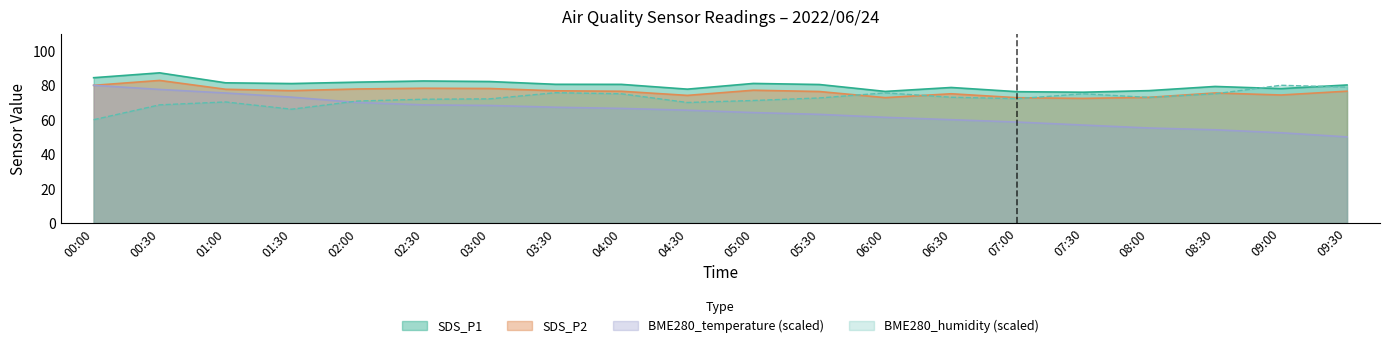

What position from the right is 06:00?

8